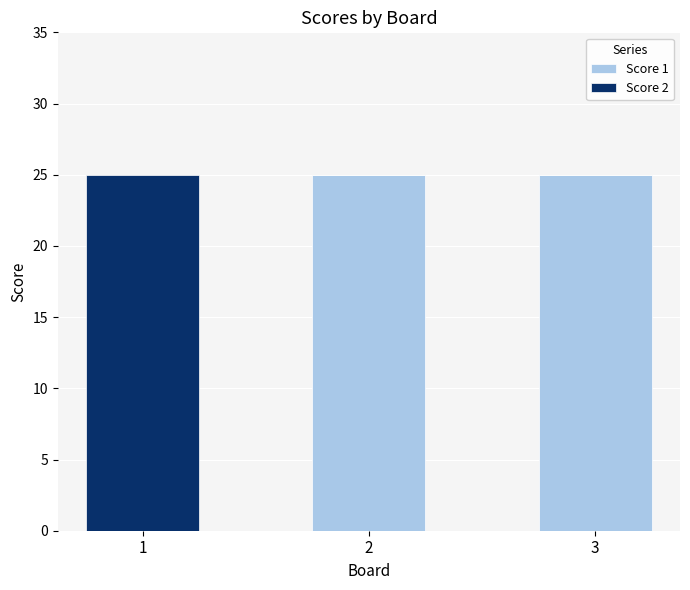

What is the maximum value for Score 1?

25